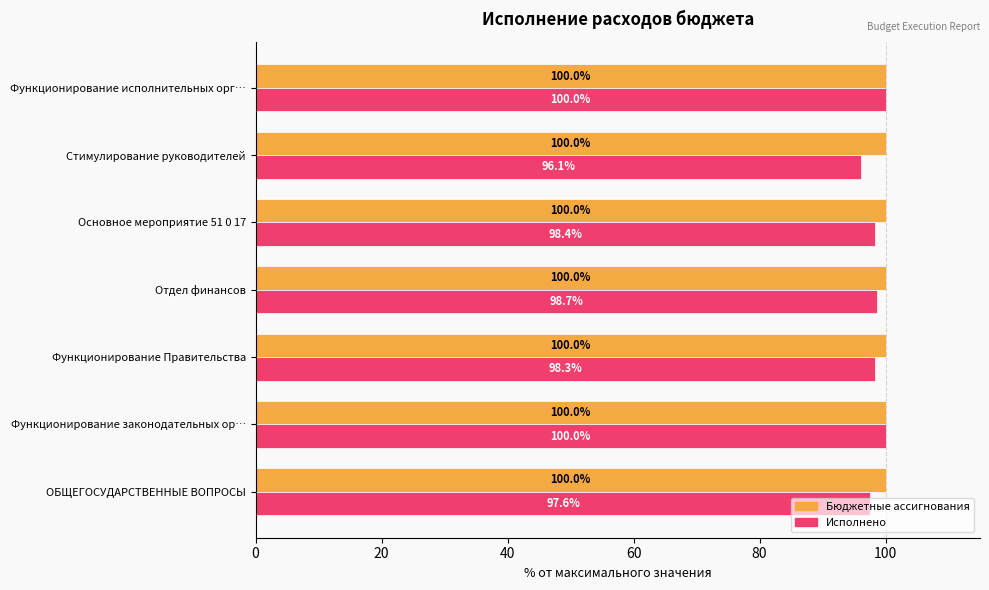

List the series in order of their overall mean, highest first.

Бюджетные ассигнования, Исполнено